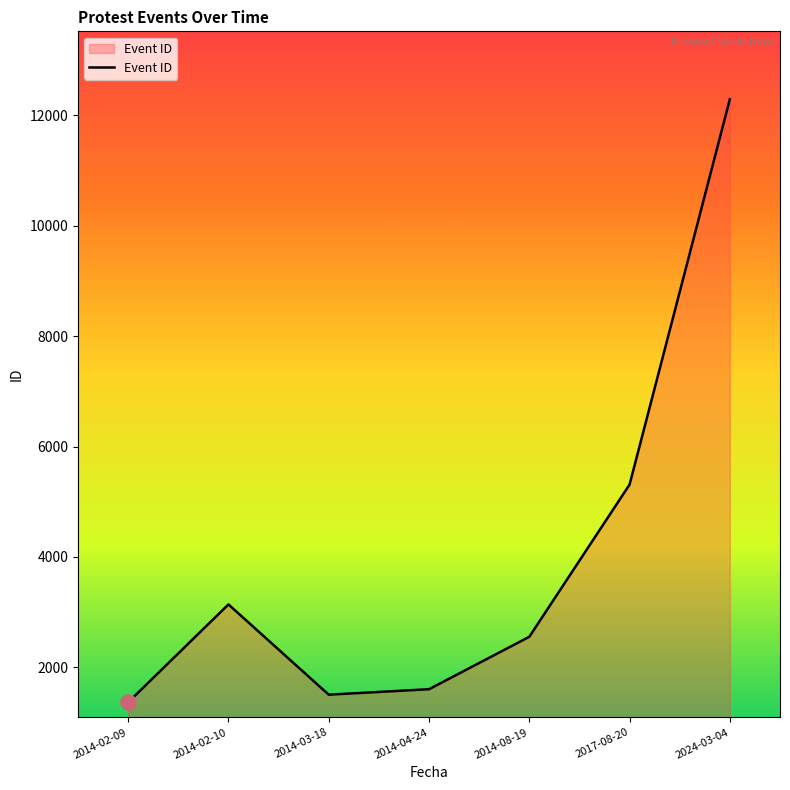

Approximately how many times larger is the value at 2014-02-10 compared to 2014-02-09?

2.3